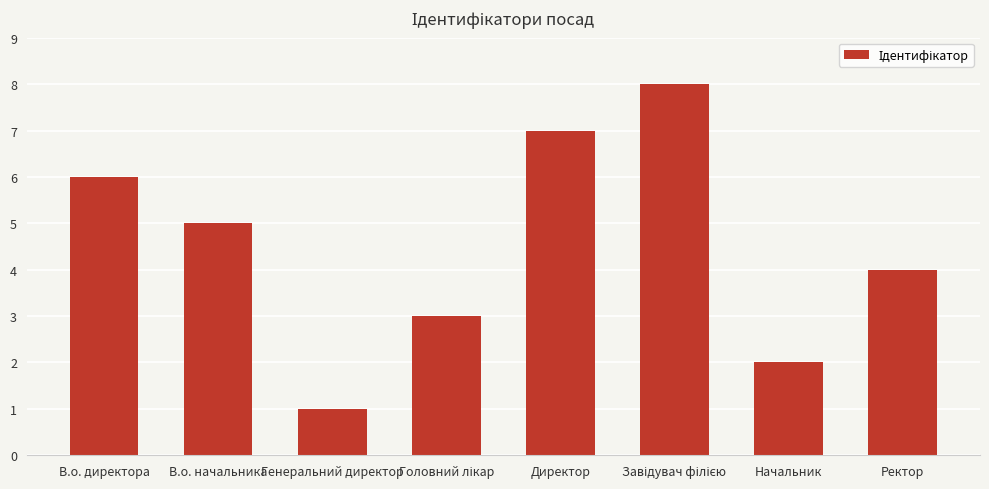

True or false: the data shows 1 at Генеральний директор.

True